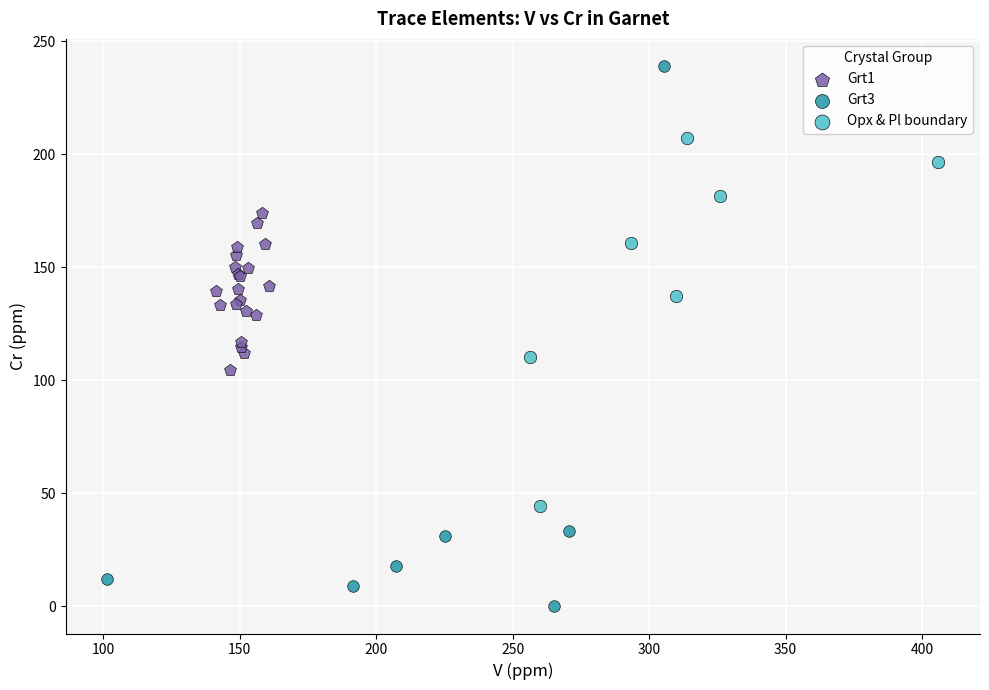

Which series contains the highest Y value?

Grt3